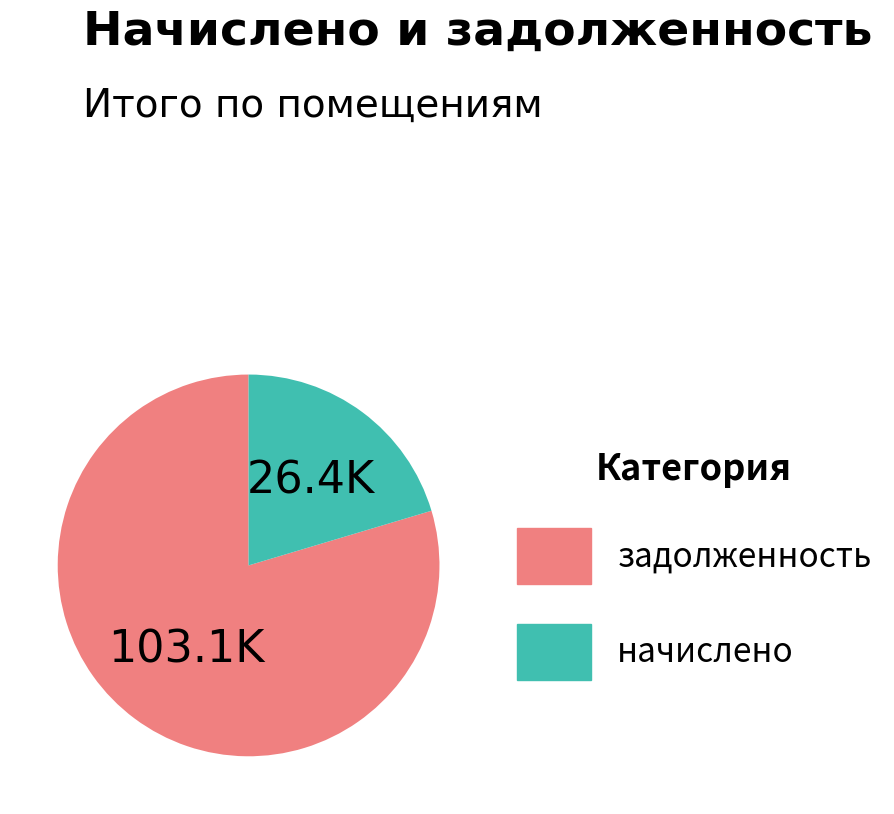

Does any single category account for the majority?

Yes